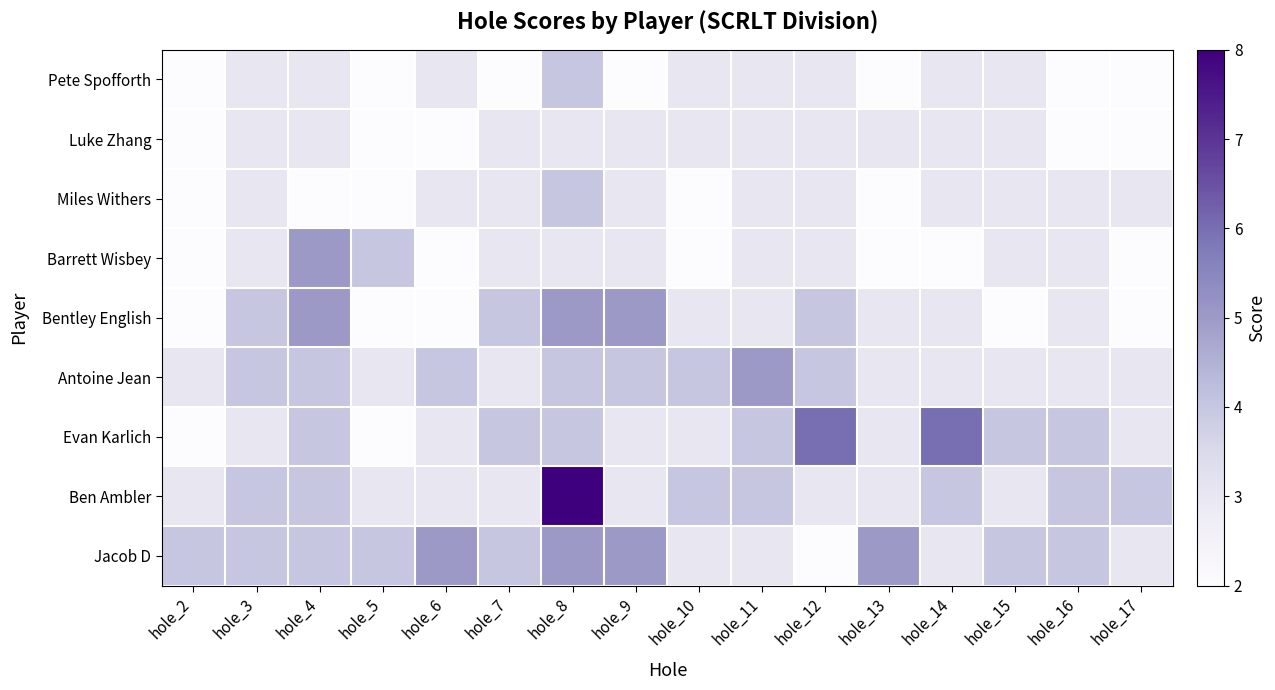

Between hole_3 and hole_11, which series saw the biggest shift?

Bentley English